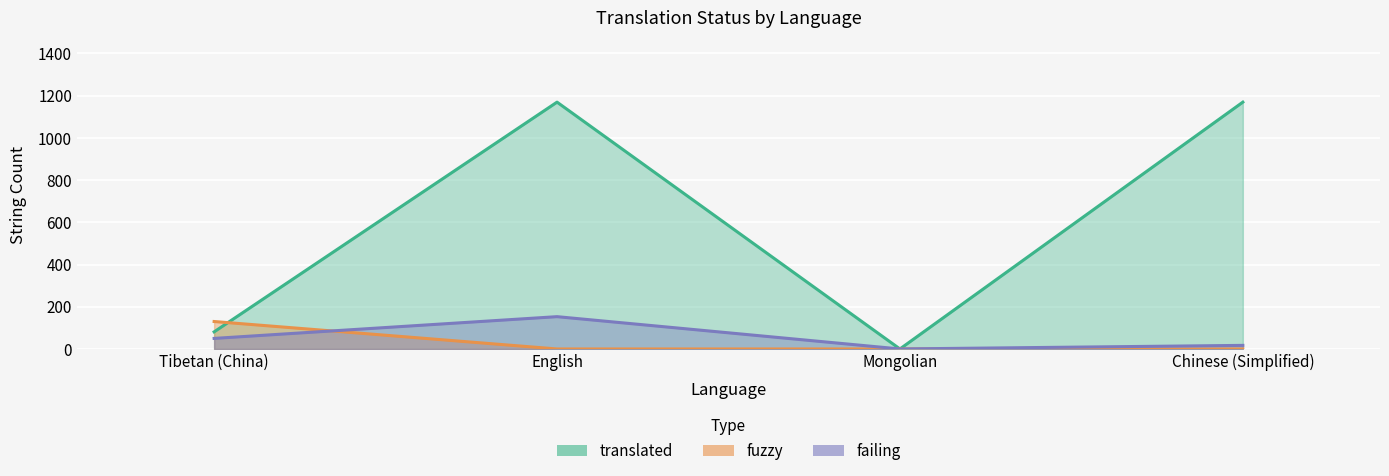

Which series ends up on top after the final intersection of failing and fuzzy?

failing